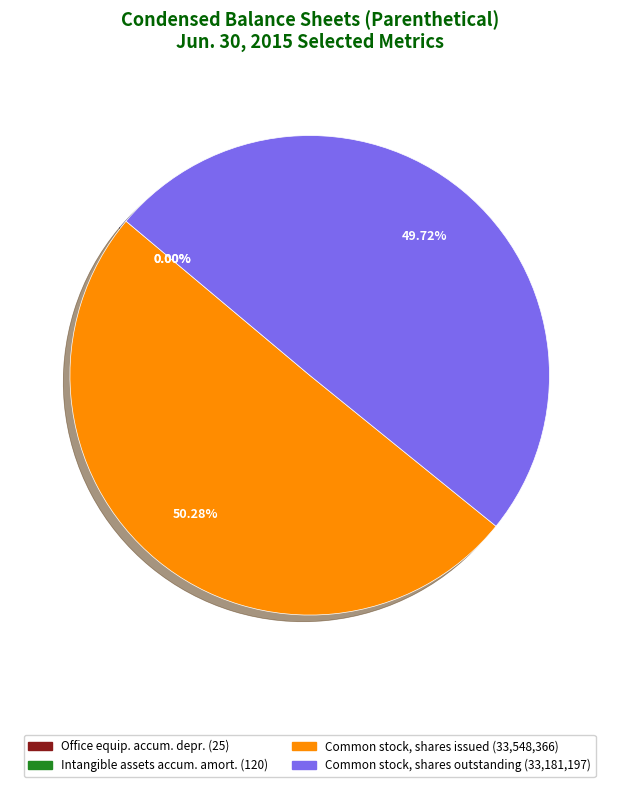

Which slice represents more than half of the pie?

Common stock, shares issued (33,548,366)